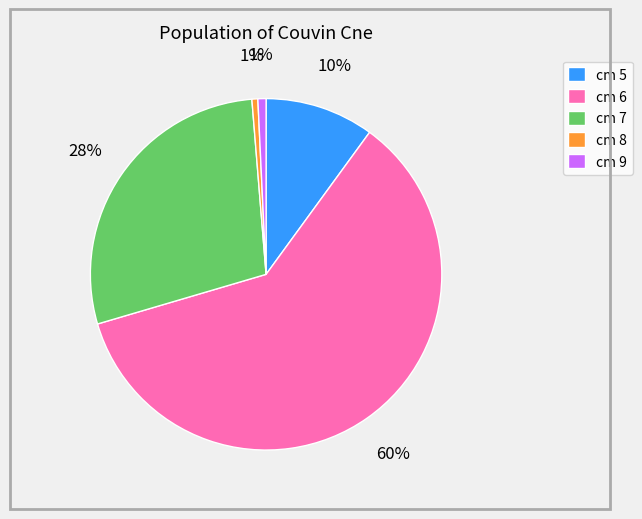

What is the largest slice in the pie chart?

cm 6